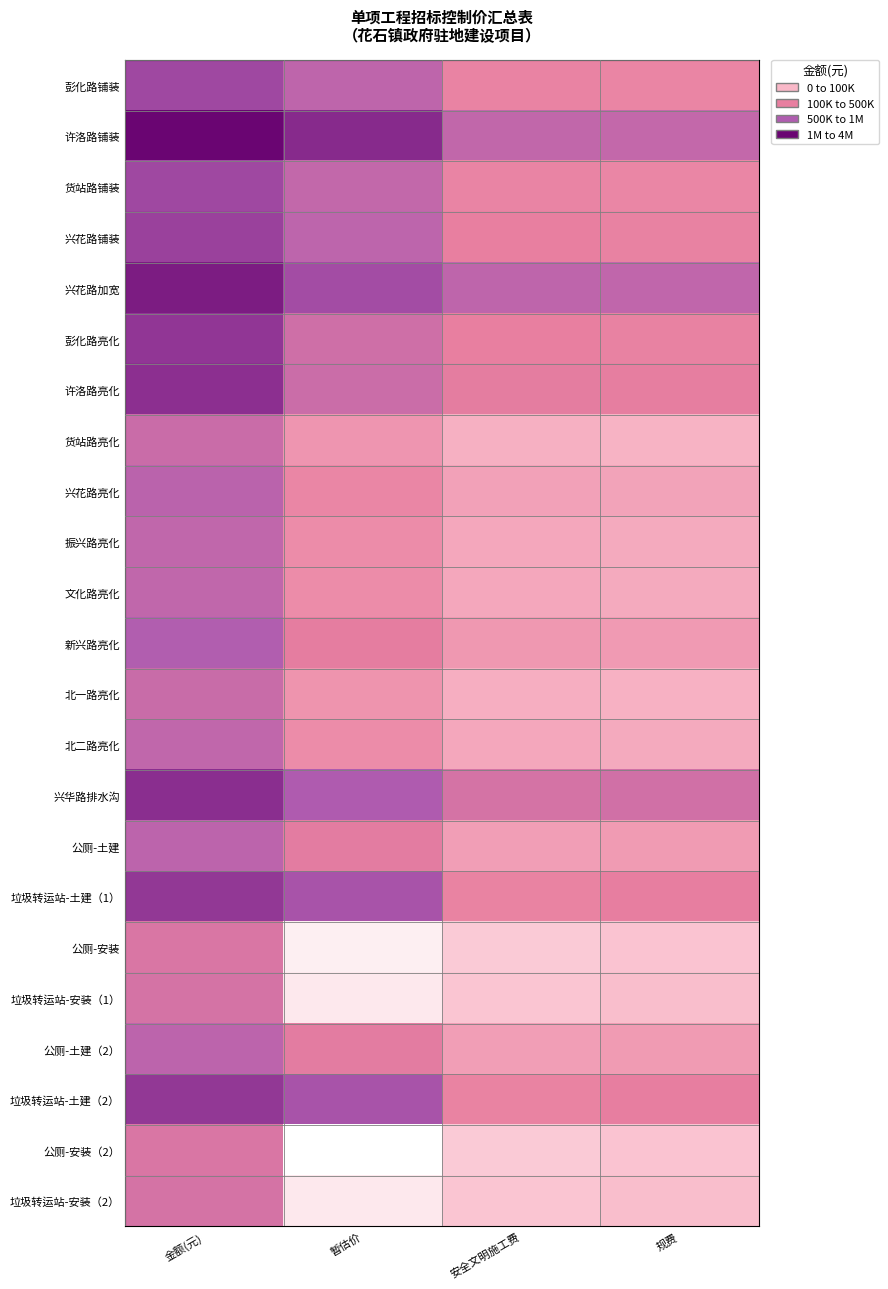

At which category is the sum across all series the highest?

金额(元)